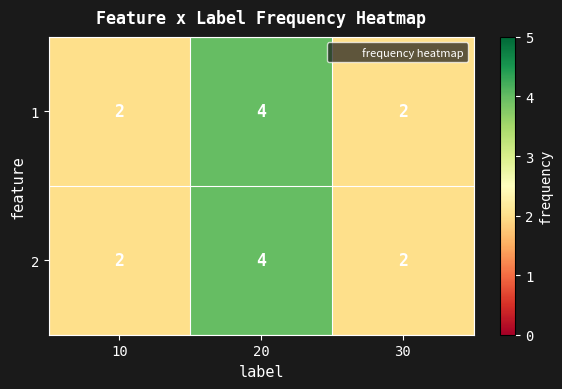

The value of 1 at 10 is 2. True or false?

True